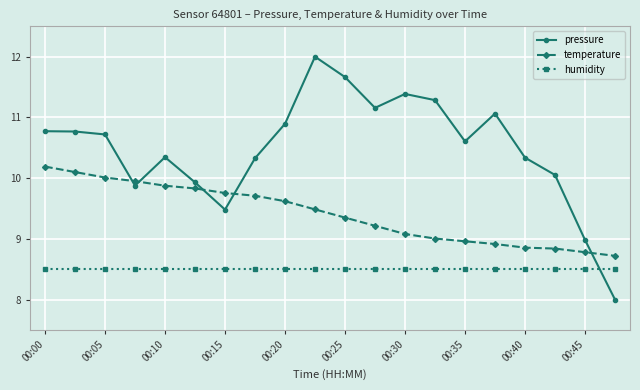

In pressure, how many points are lower than both neighbors (excluding endpoints)?

4